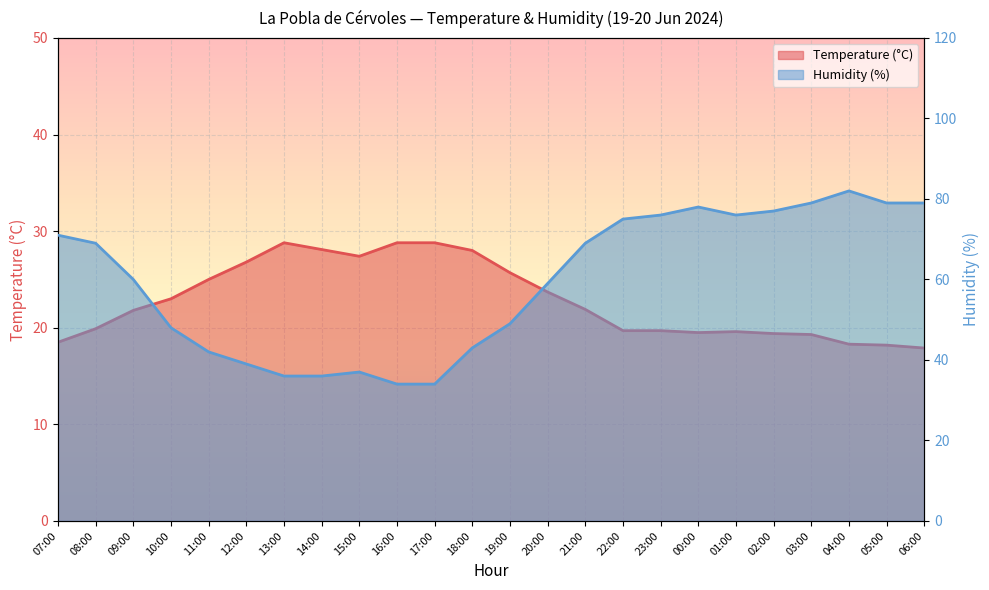

Which series has the largest range (max minus min)?

Humidity (%)